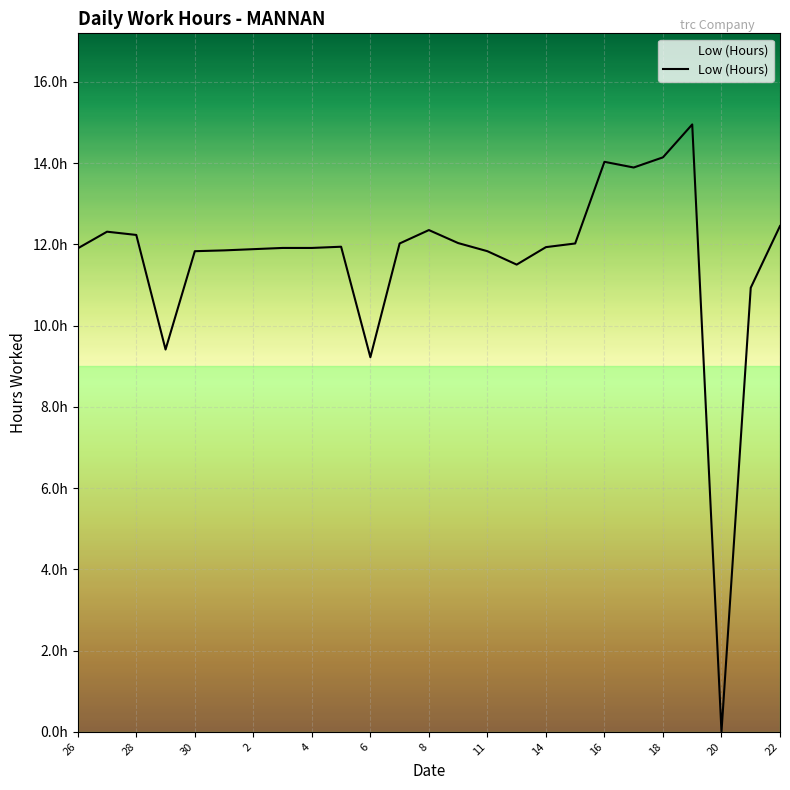

Does the chart have visible grid lines?

Yes